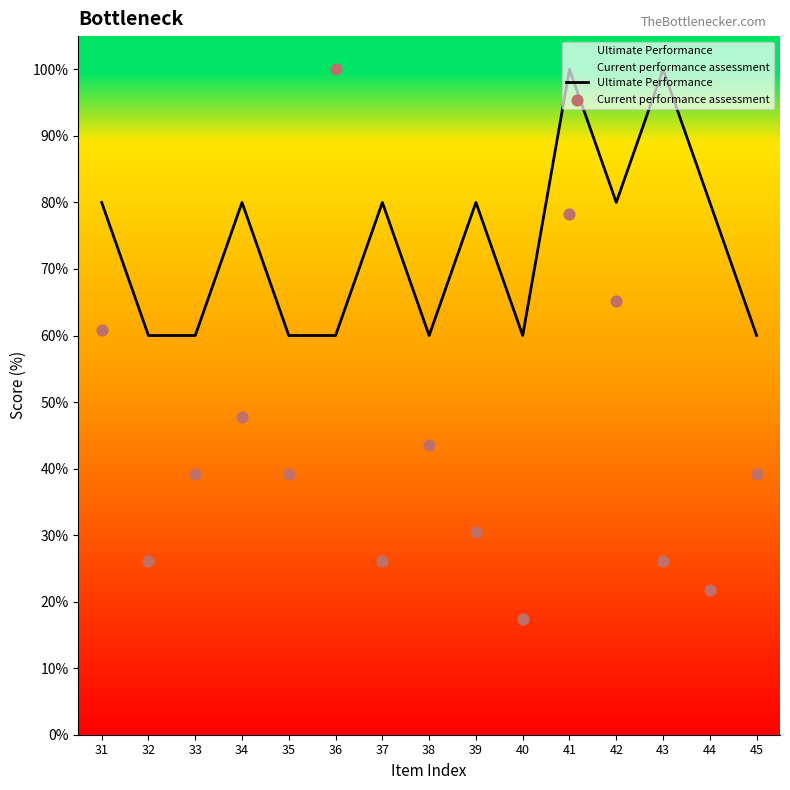

At how many categories does at least one series exceed 25?

15